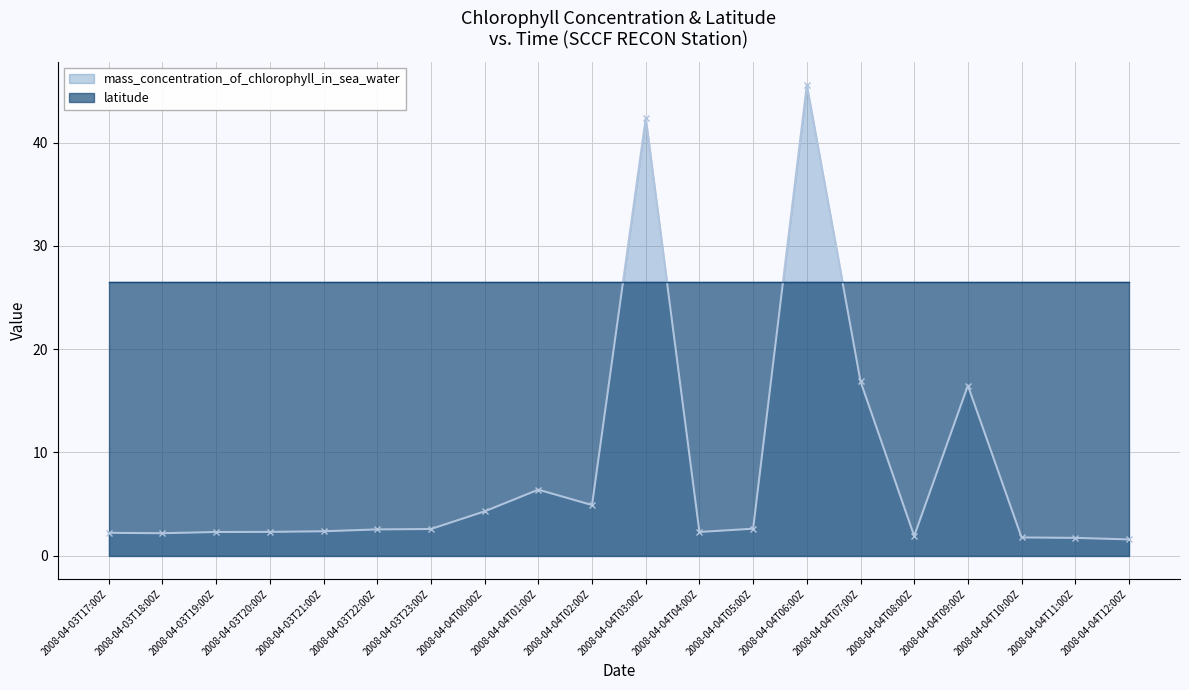

What is the difference between the second highest and second lowest values?

40.6